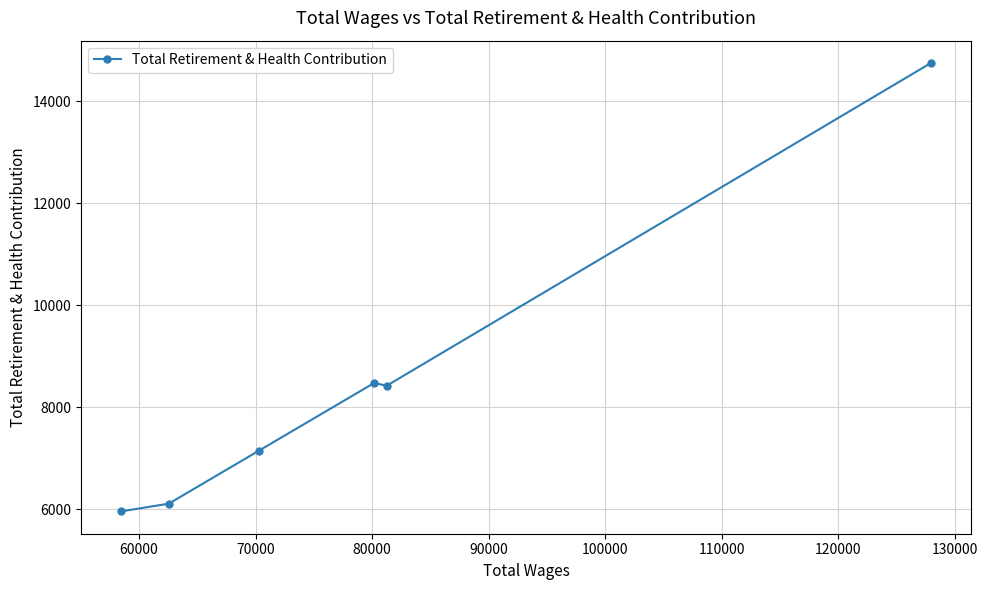

How many distinct data groups are displayed?

1